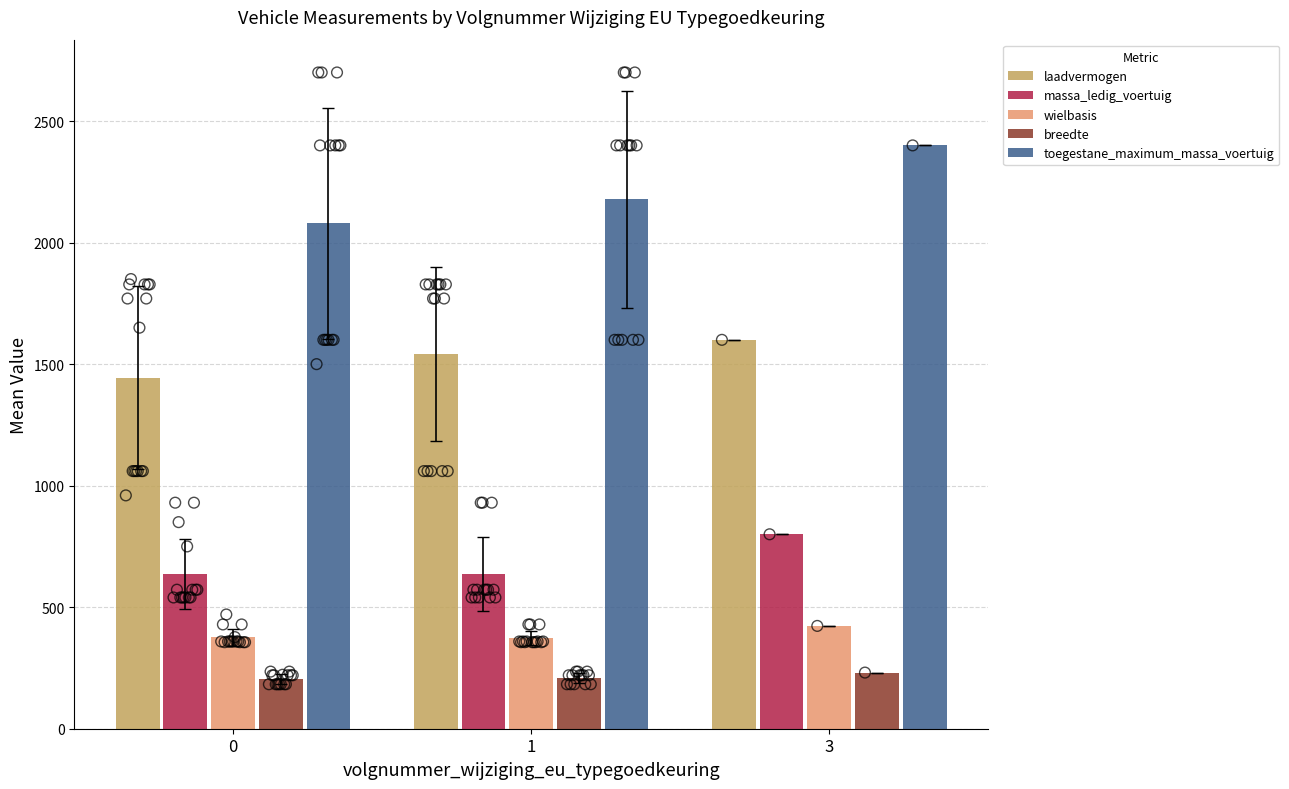

At which category is the sum across all series the highest?

3